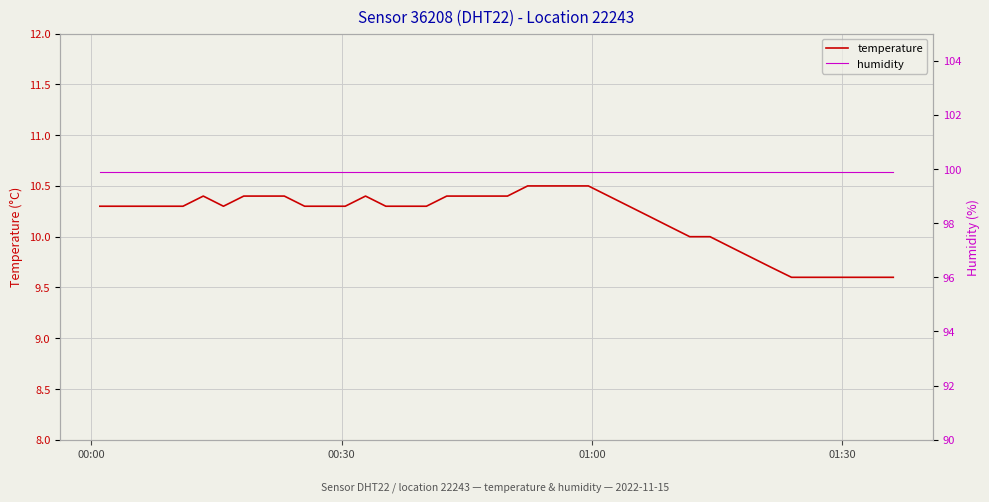

What is the minimum value for temperature?

9.6